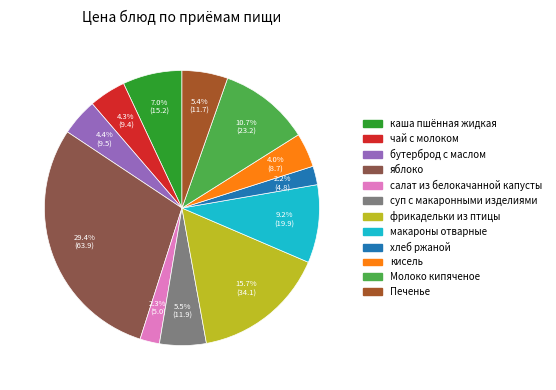

Approximately how many times larger is the value at чай с молоком compared to бутерброд с маслом?

1.0